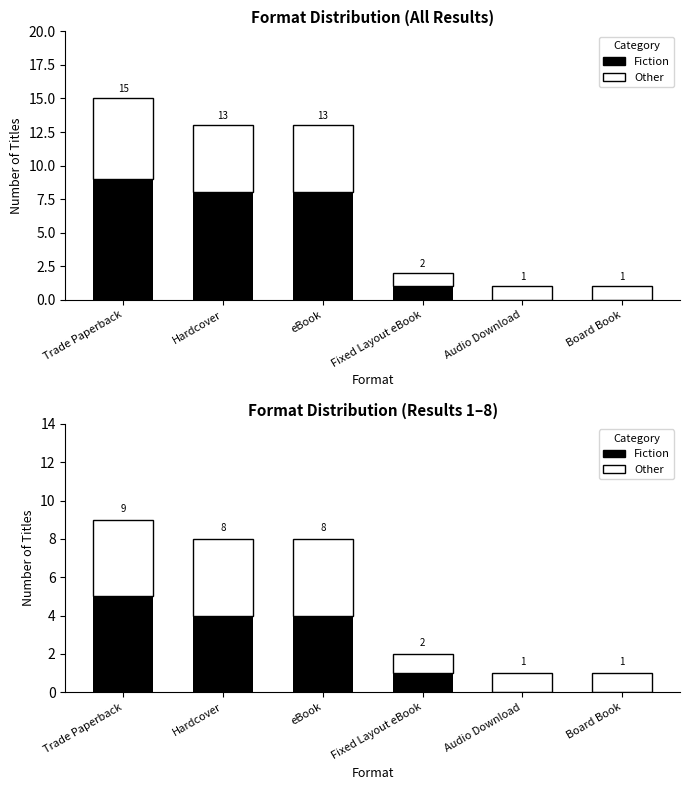

At which label is Other closest to 2?

Fixed Layout eBook